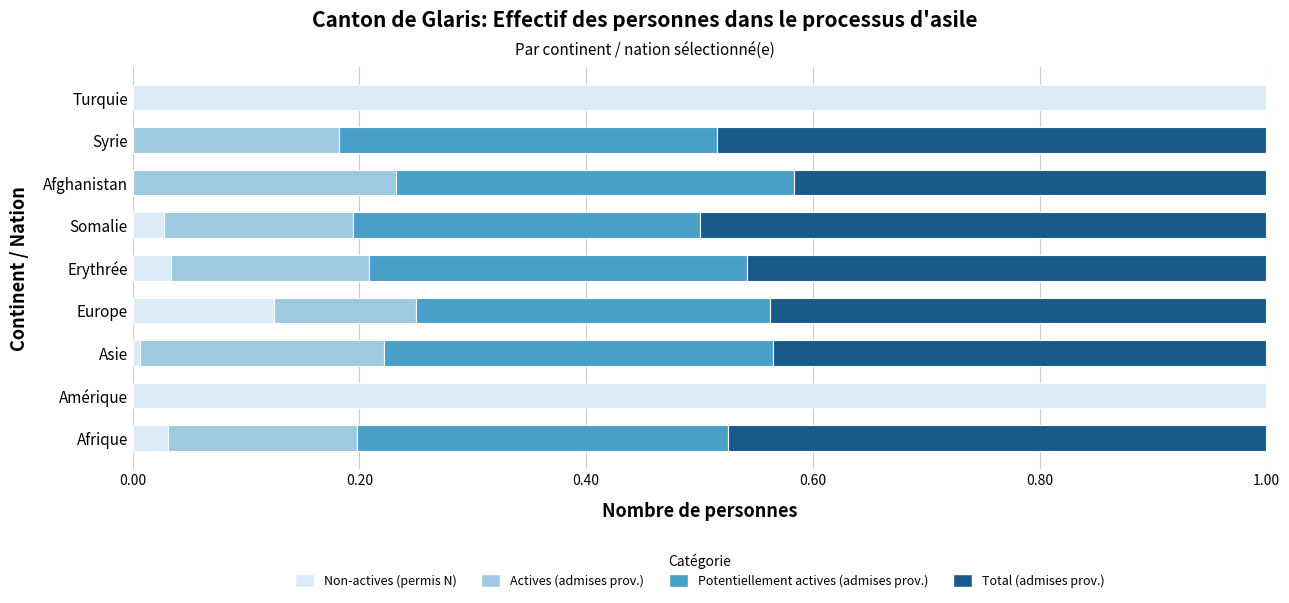

What is the maximum value for Non-actives (permis N)?

1.0